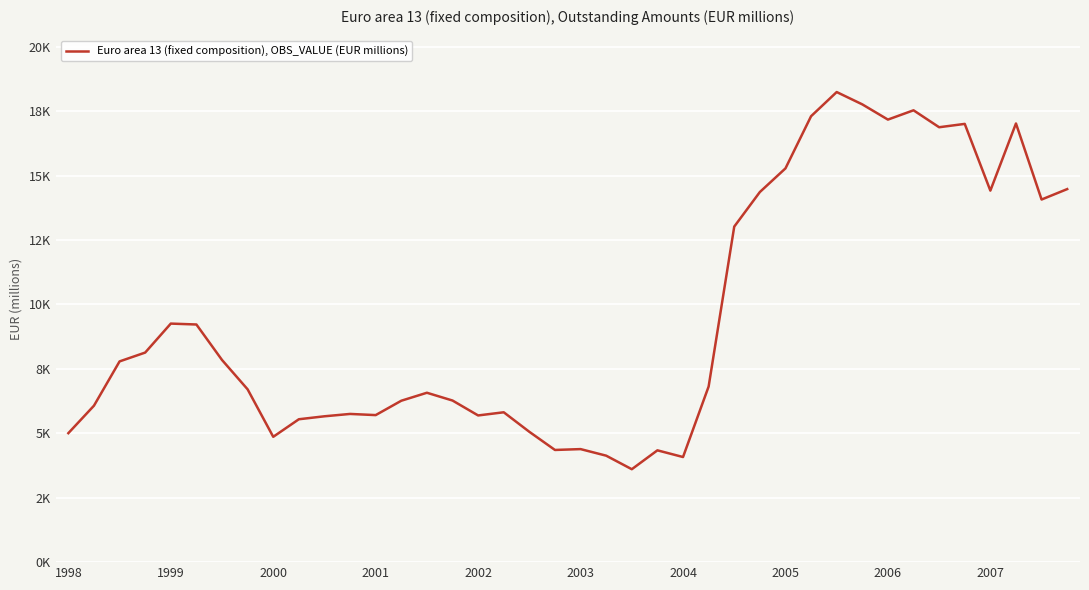

Does the chart display data point markers on the line(s)?

No